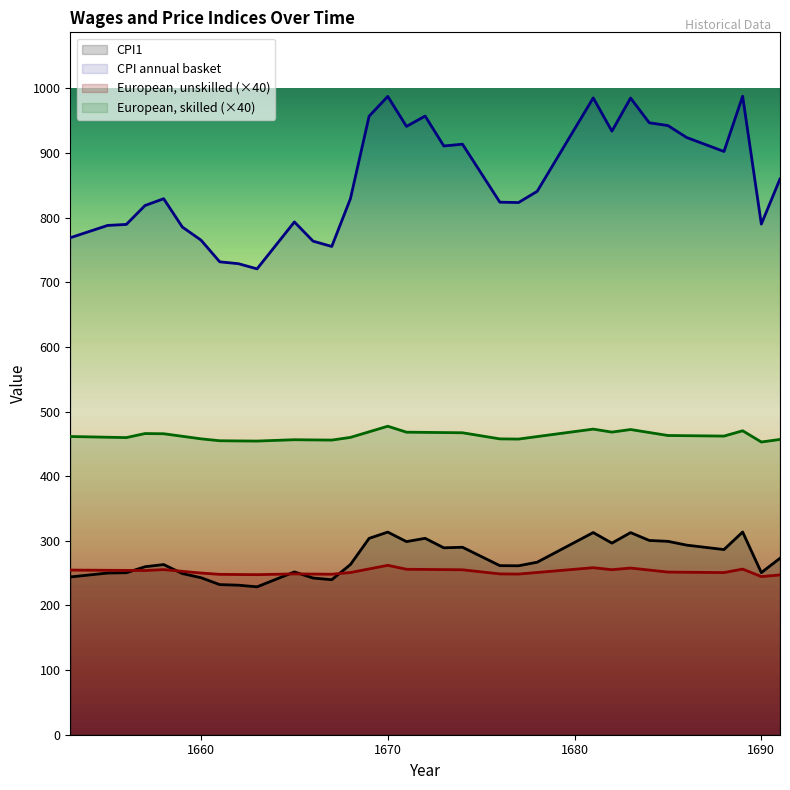

At how many categories does at least one series exceed 372?

39